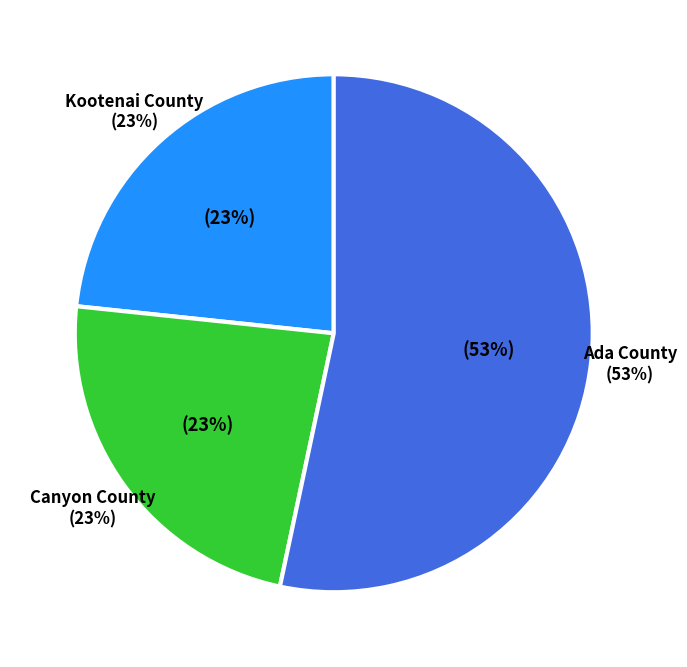

Rank the categories by value from lowest to highest.

Kootenai County, Canyon County, Ada County